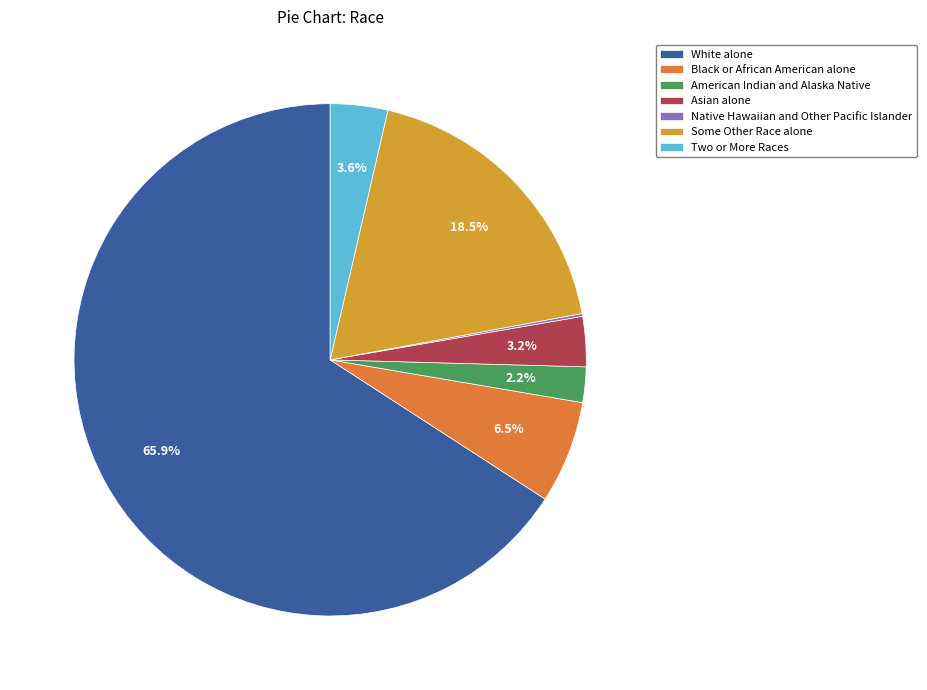

What percentage is the Asian alone slice, to the nearest percent?

3%